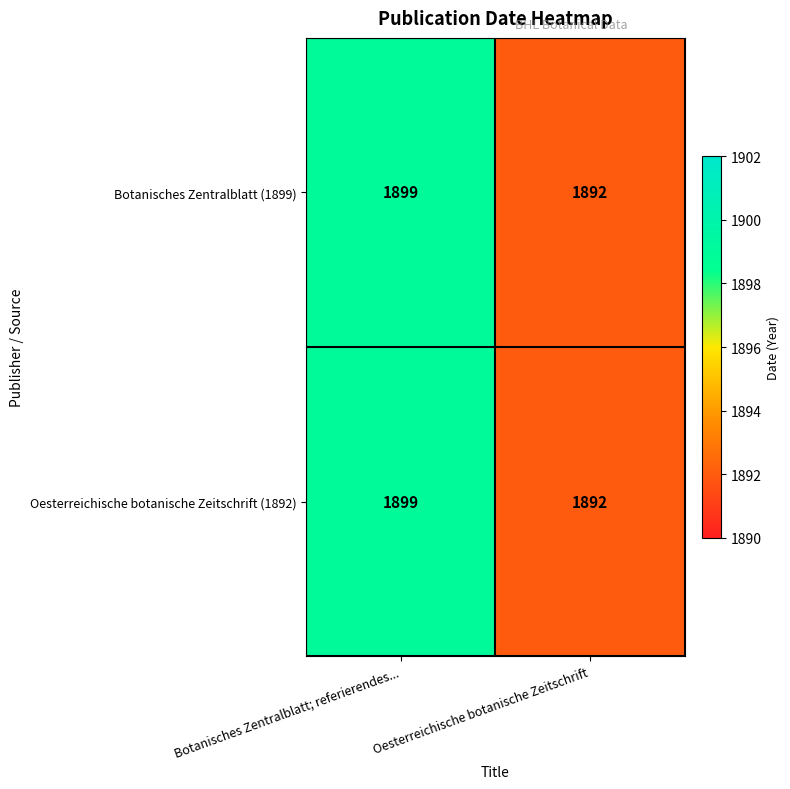

List the labels in order of Oesterreichische botanische Zeitschrift (1892) value, smallest first.

Oesterreichische botanische Zeitschrift, Botanisches Zentralblatt; referierendes...